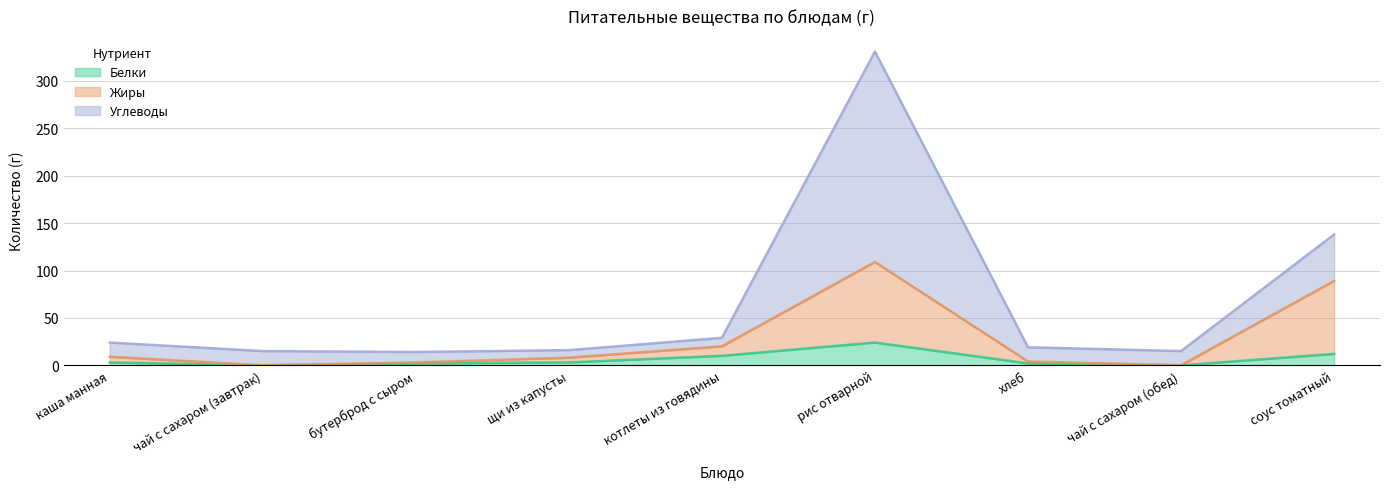

How many data points in Белки are above 3?

3